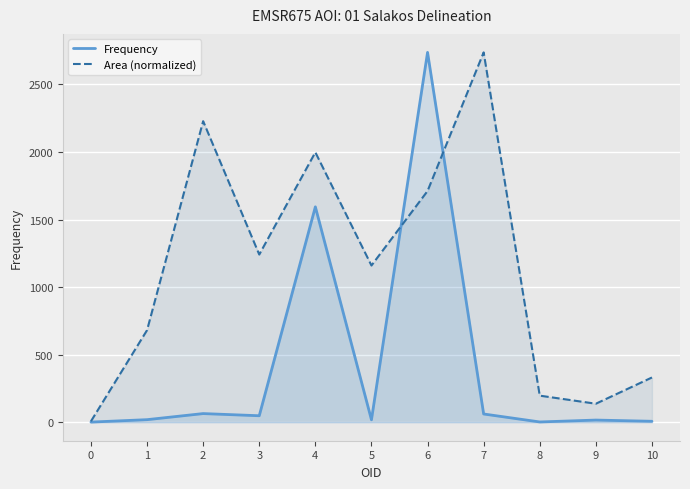

At which category is the sum across all series the highest?

6